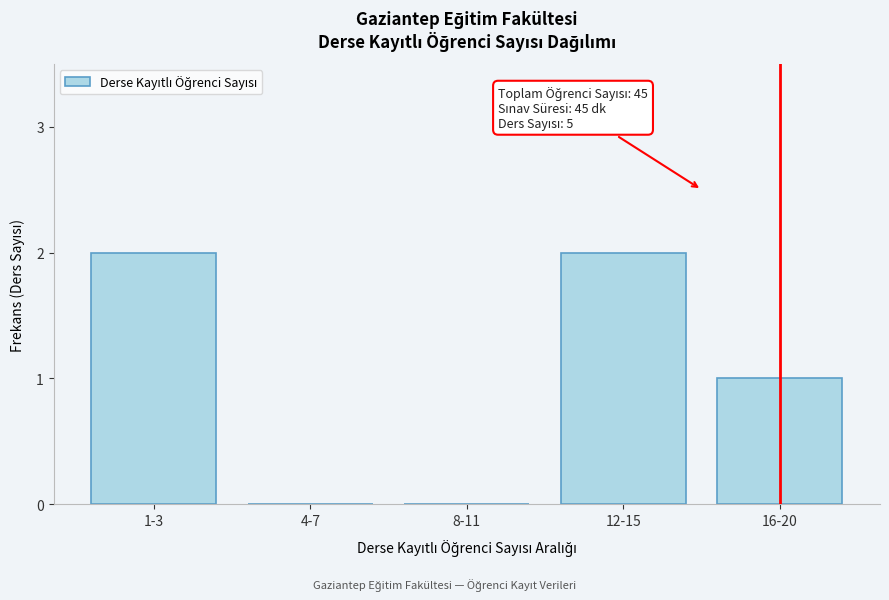

Reading left to right, transcribe all the data shown in this chart.

1-3=2	4-7=0	8-11=0	12-15=2	16-20=1